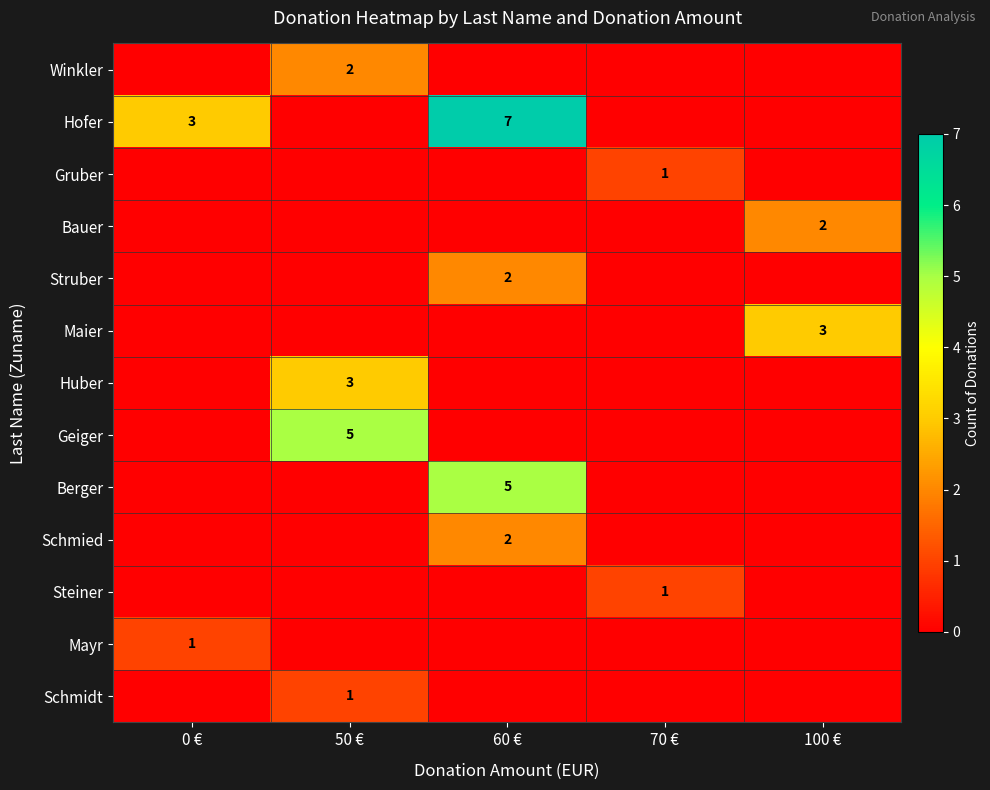

Is it true that Schmied equals 1 at 60 €?

False